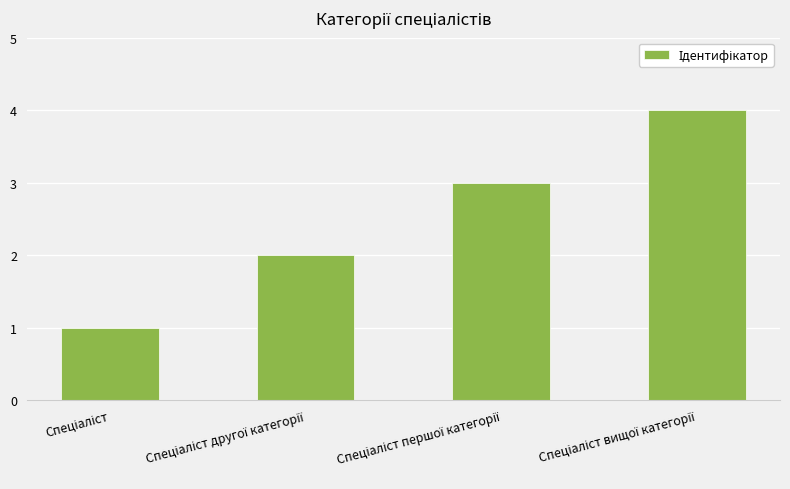

What is the sum of all values?

10